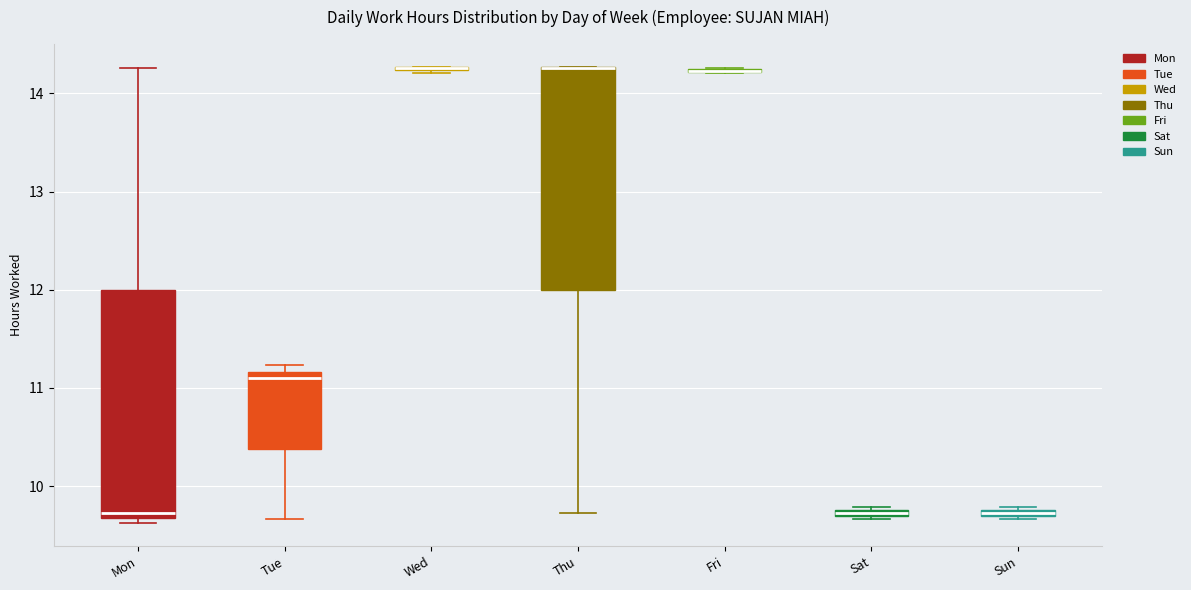

Where does the median line of the box for Tue sit on the y-axis? The values are not printed on the chart, so give them approximately, as read against the axis.

11.1